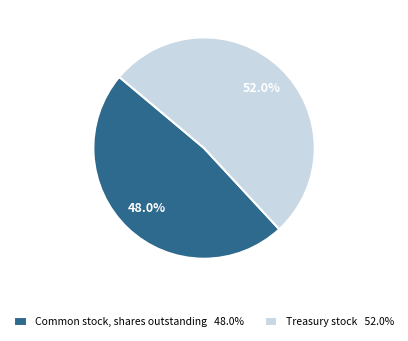

What is the smallest slice in the pie chart?

Common stock, shares outstanding